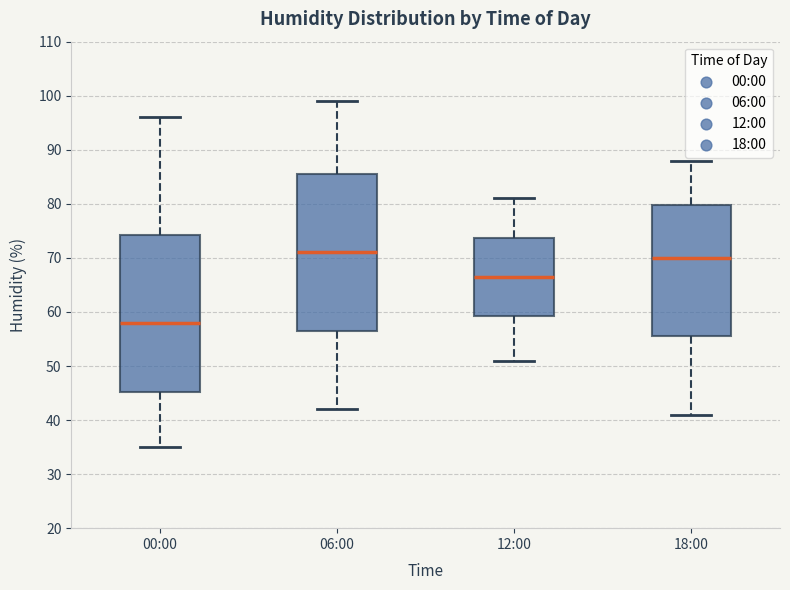

Reading left to right, transcribe this box plot: for each box, give where its median line is, the range the box spans, and where its two whiskers end, as read against the y-axis. The values are not printed on the chart, so give them approximately, as read against the axis.

00:00: median 58, box 45 to 74, whiskers 35 to 96
06:00: median 71, box 57 to 86, whiskers 42 to 99
12:00: median 67, box 59 to 74, whiskers 51 to 81
18:00: median 70, box 56 to 80, whiskers 41 to 88